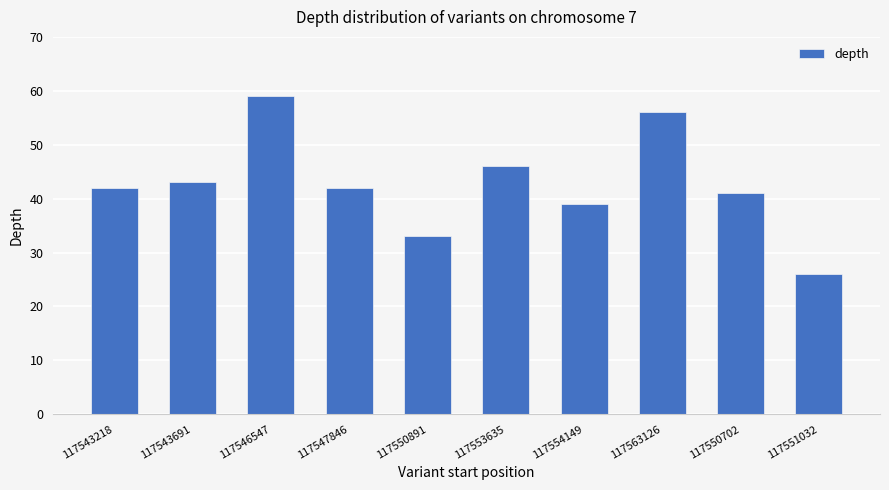

What value does the data have at 117554149?

39